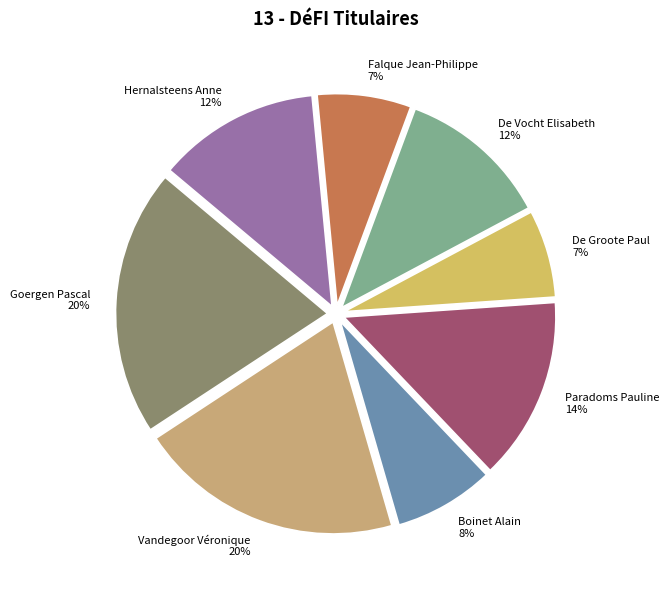

Is the sum of Boinet Alain and Hernalsteens Anne greater than half?

No